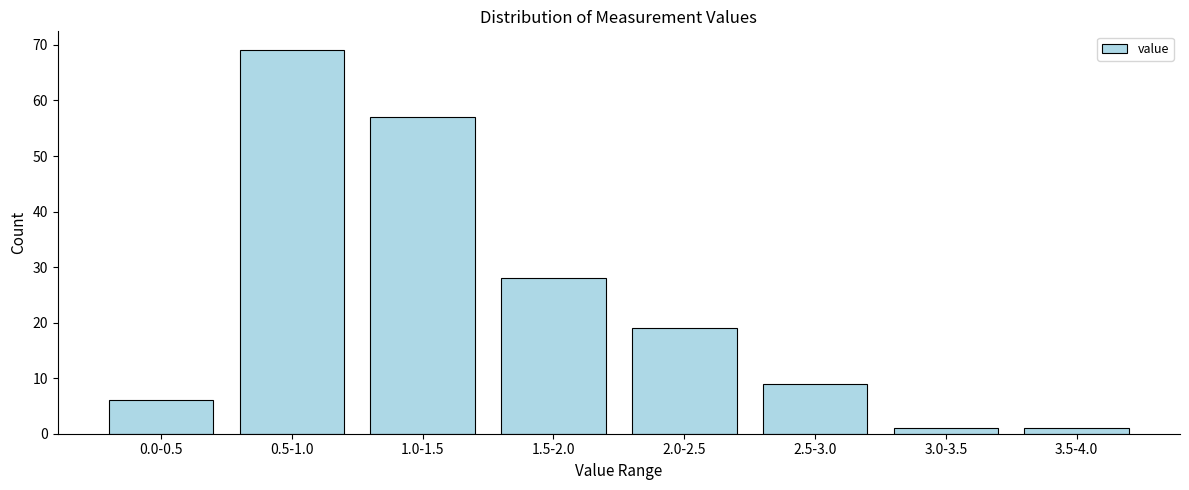

Reading left to right, list all the values displayed in this chart.

6	69	57	28	19	9	1	1